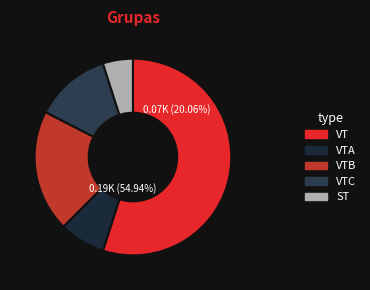

Does any single category account for the majority?

Yes